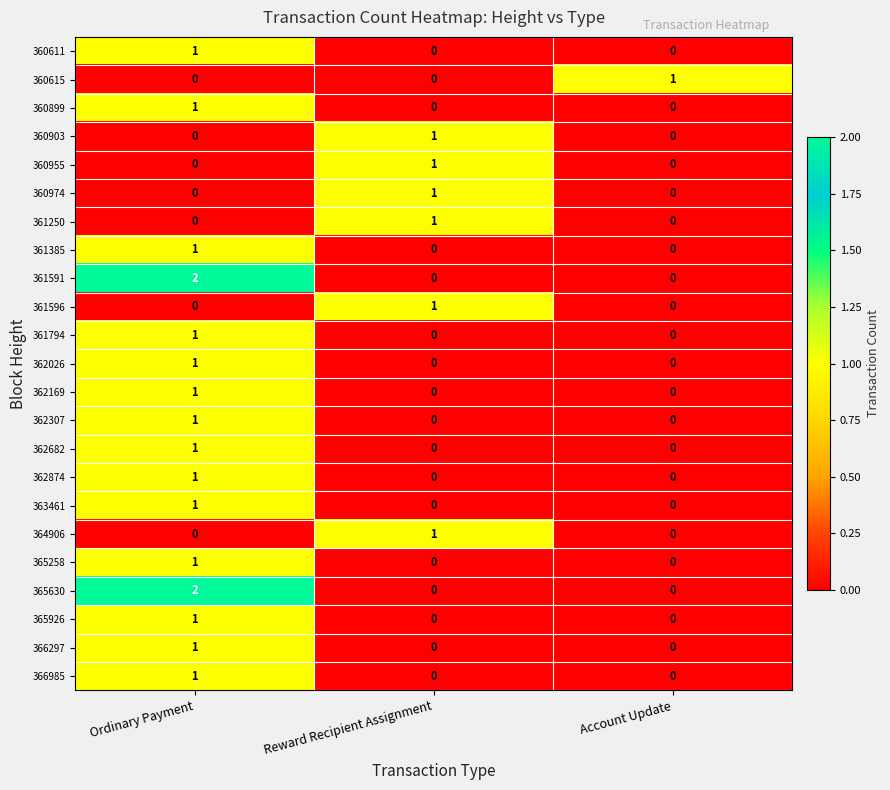

Count the 364906 values in the range 0 to 1.

3